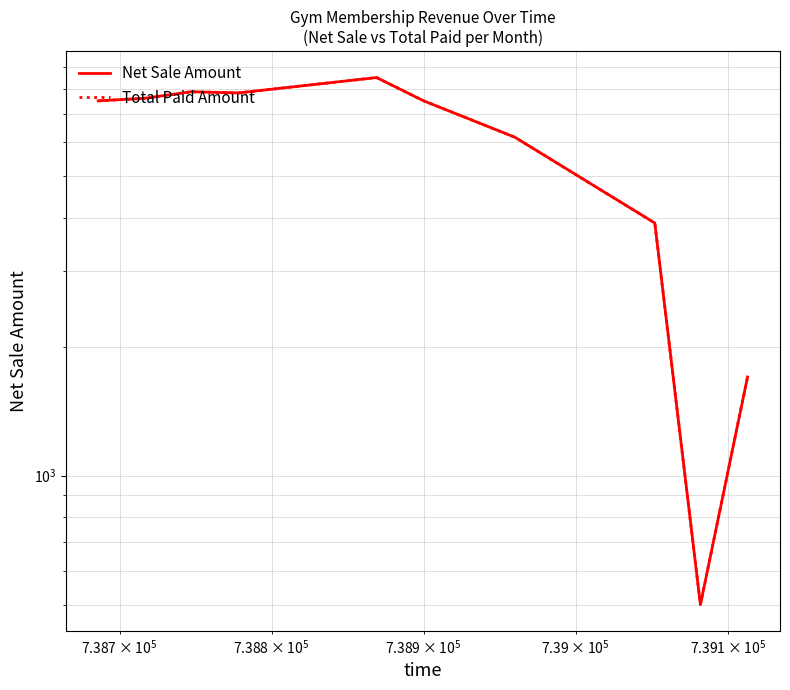

Reading left to right, what are all the values shown in this chart?

Net Sale Amount: 7500.0	7600.0	7875.0	7825.0	8500.0	7500.0	6166.7	3888.9	500.0	1700.0
Total Paid Amount: 7500.0	7600.0	7875.0	7825.0	8500.0	7500.0	6166.7	3888.9	500.0	1700.0